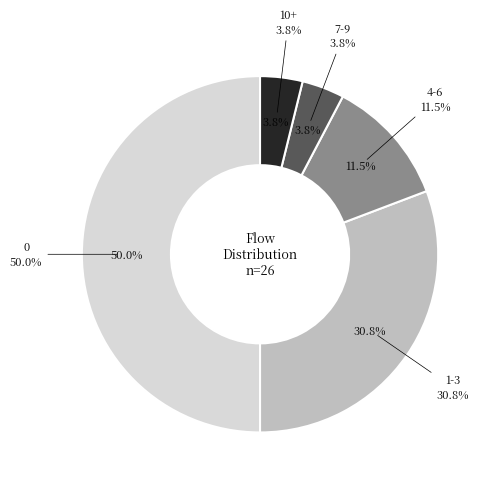

Is it true that 0 is 50% of the pie?

True